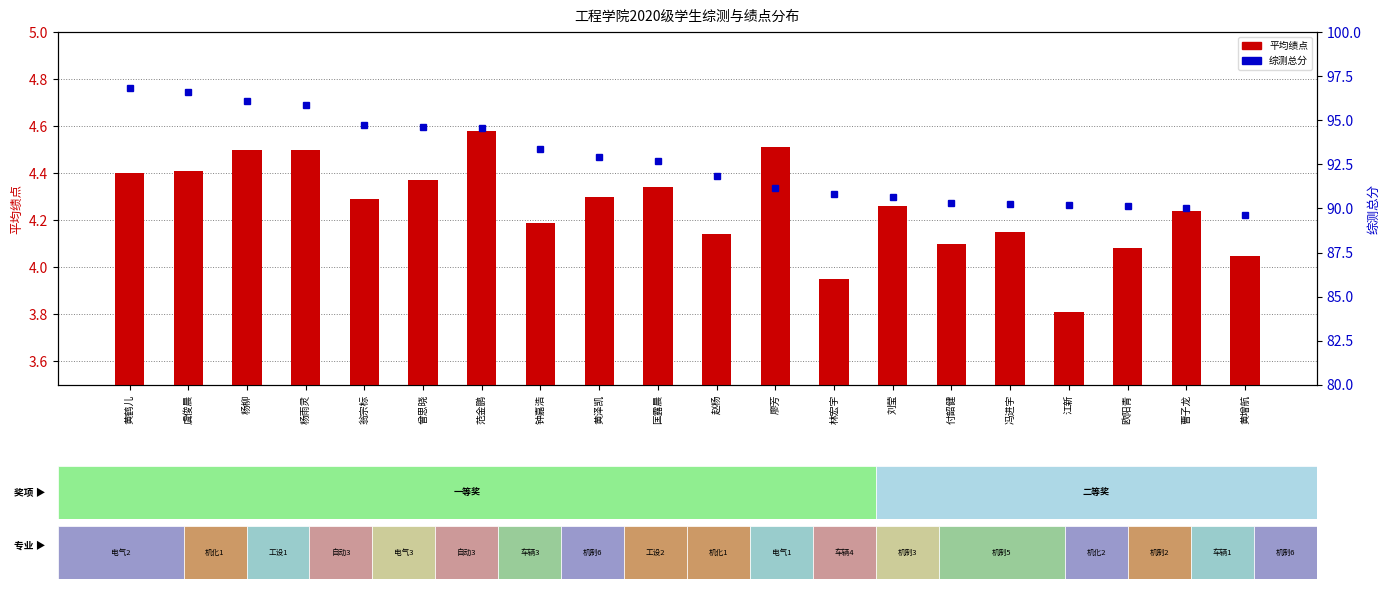

Which label corresponds to the smallest value in the chart?

江新